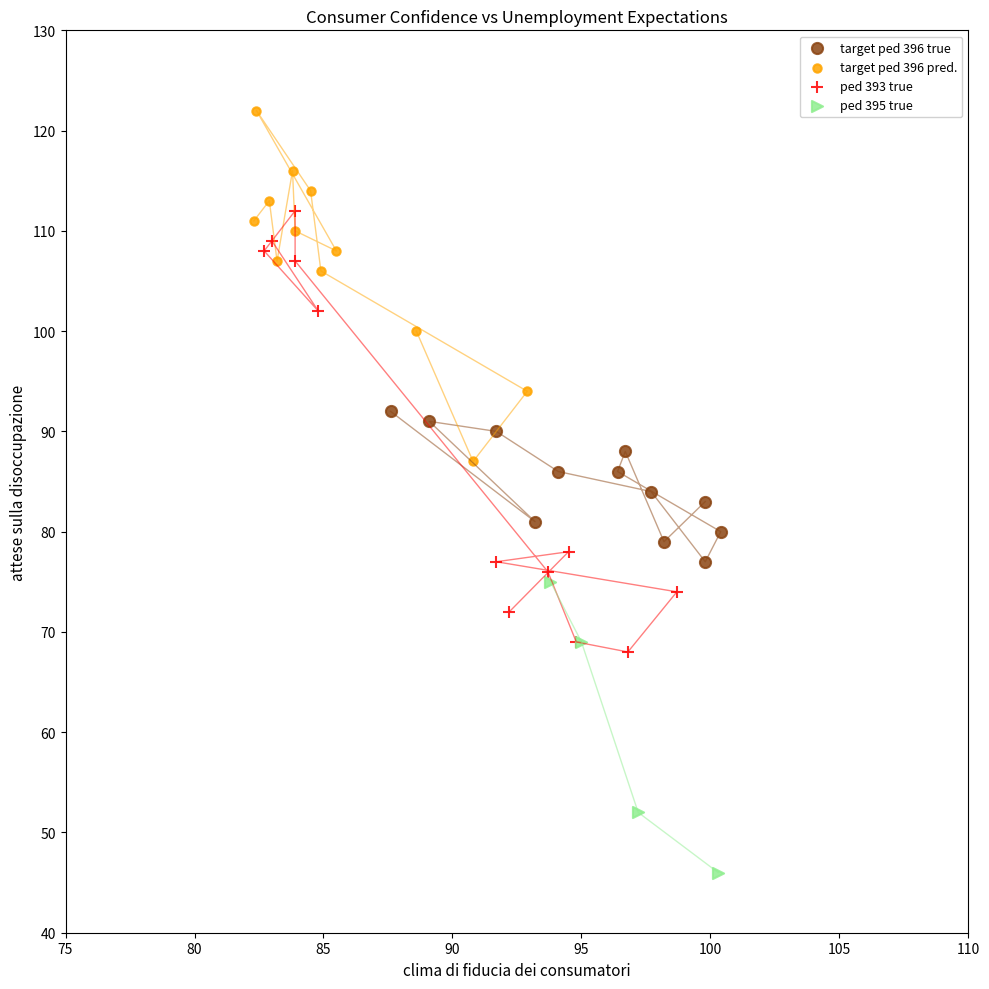

Which series reaches the minimum Y coordinate?

ped 395 true